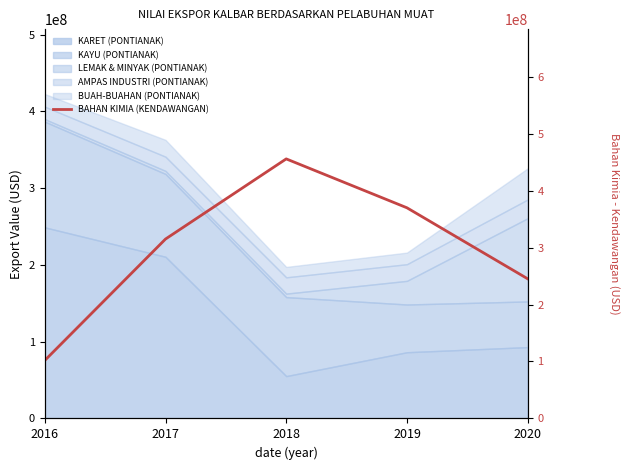

Reading right to left, transcribe all the data shown in this chart.

2020=245228440	2019=369836240	2018=455665842	2017=314960402	2016=101868035